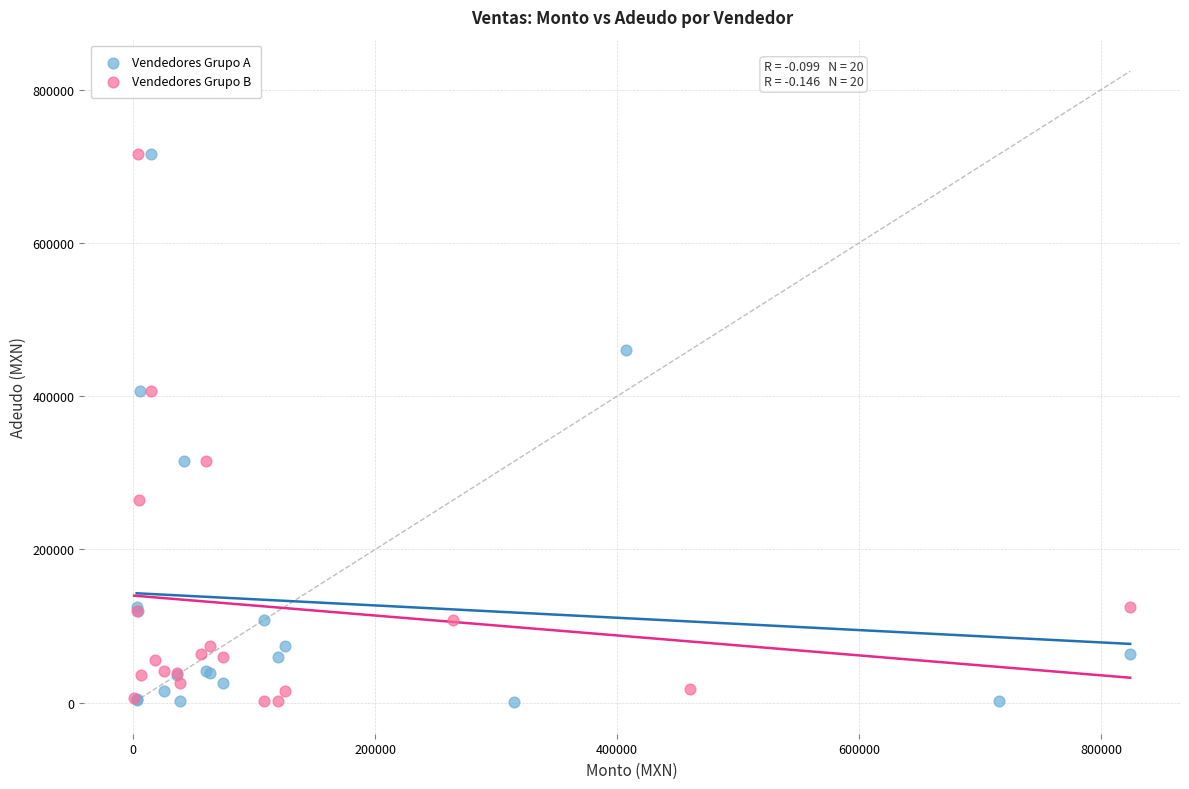

What are all the series names shown in the legend?

Vendedores Grupo A, Vendedores Grupo B